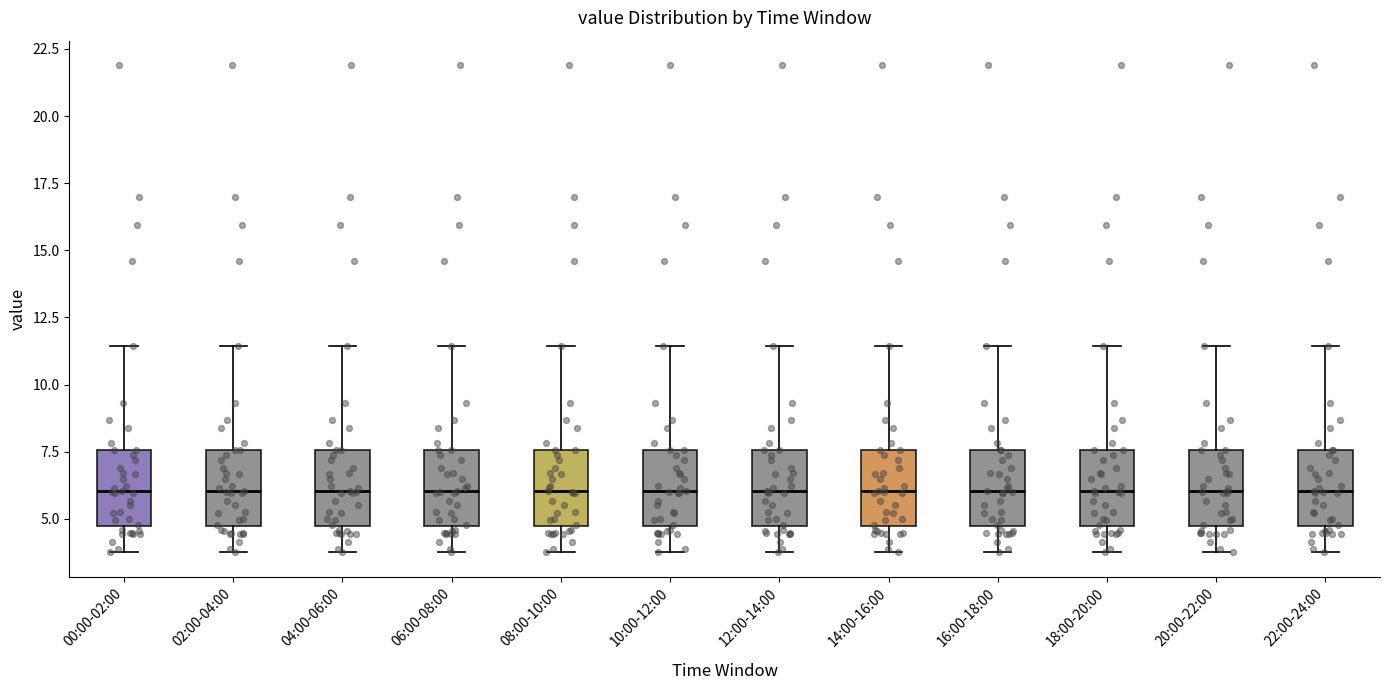

Reading left to right, transcribe this box plot: for each box, give where its median line is, the range the box spans, and where its two whiskers end, as read against the y-axis. The values are not printed on the chart, so give them approximately, as read against the axis.

00:00-02:00: median 6.0, box 4.5 to 7.5, whiskers 4.0 to 11.5
02:00-04:00: median 6.0, box 4.5 to 7.5, whiskers 4.0 to 11.5
04:00-06:00: median 6.0, box 4.5 to 7.5, whiskers 4.0 to 11.5
06:00-08:00: median 6.0, box 4.5 to 7.5, whiskers 4.0 to 11.5
08:00-10:00: median 6.0, box 4.5 to 7.5, whiskers 4.0 to 11.5
10:00-12:00: median 6.0, box 4.5 to 7.5, whiskers 4.0 to 11.5
12:00-14:00: median 6.0, box 4.5 to 7.5, whiskers 4.0 to 11.5
14:00-16:00: median 6.0, box 4.5 to 7.5, whiskers 4.0 to 11.5
16:00-18:00: median 6.0, box 4.5 to 7.5, whiskers 4.0 to 11.5
18:00-20:00: median 6.0, box 4.5 to 7.5, whiskers 4.0 to 11.5
20:00-22:00: median 6.0, box 4.5 to 7.5, whiskers 4.0 to 11.5
22:00-24:00: median 6.0, box 4.5 to 7.5, whiskers 4.0 to 11.5